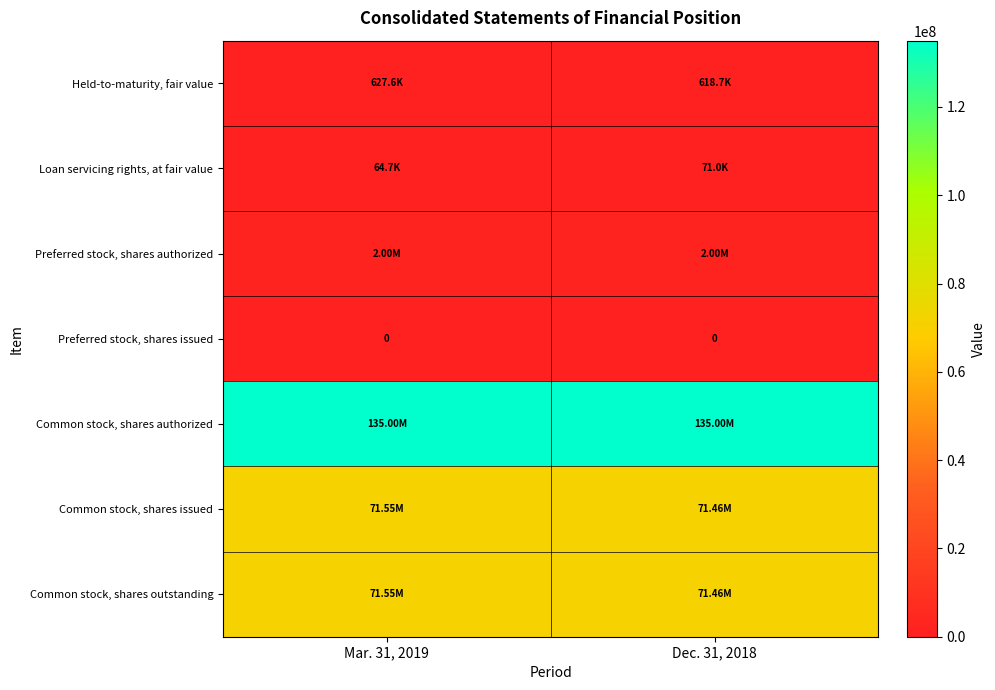

What is the maximum value for Loan servicing rights, at fair value?

71013